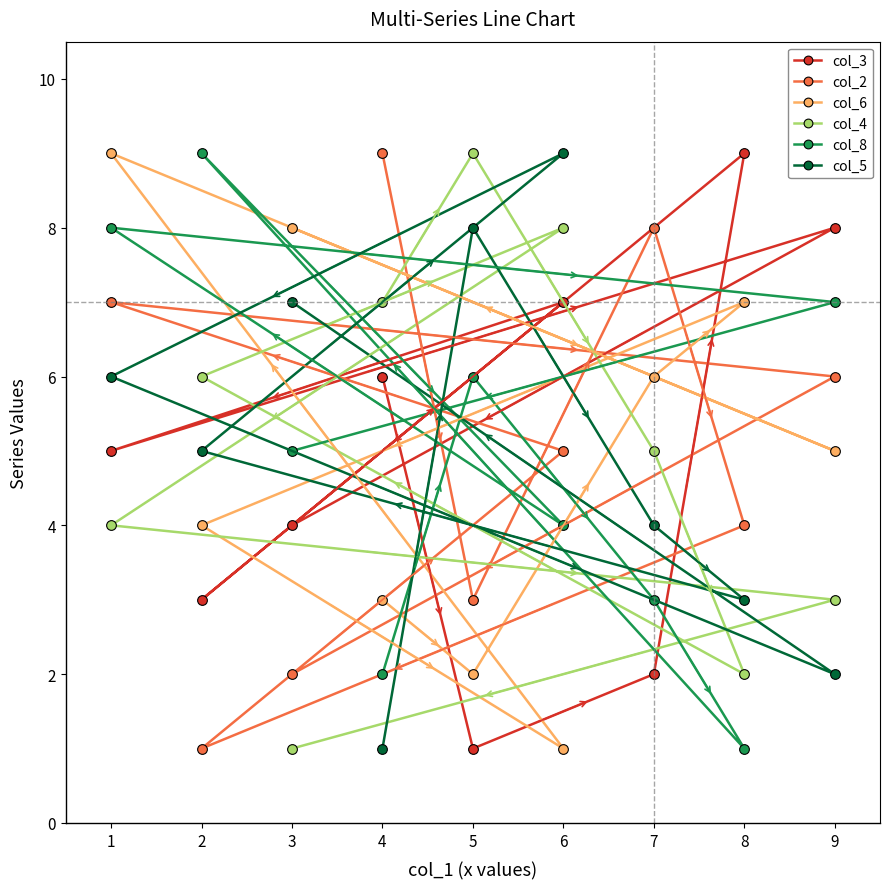

At how many categories does at least one series exceed 8?

6